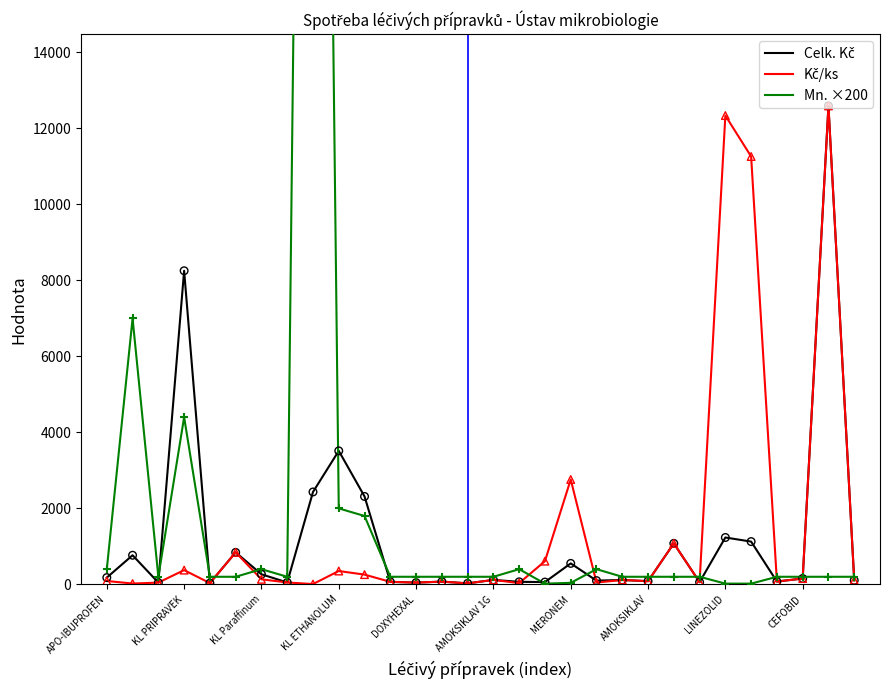

What are all the series names shown in the legend?

Celk. Kč, Kč/ks, Mn. ×200